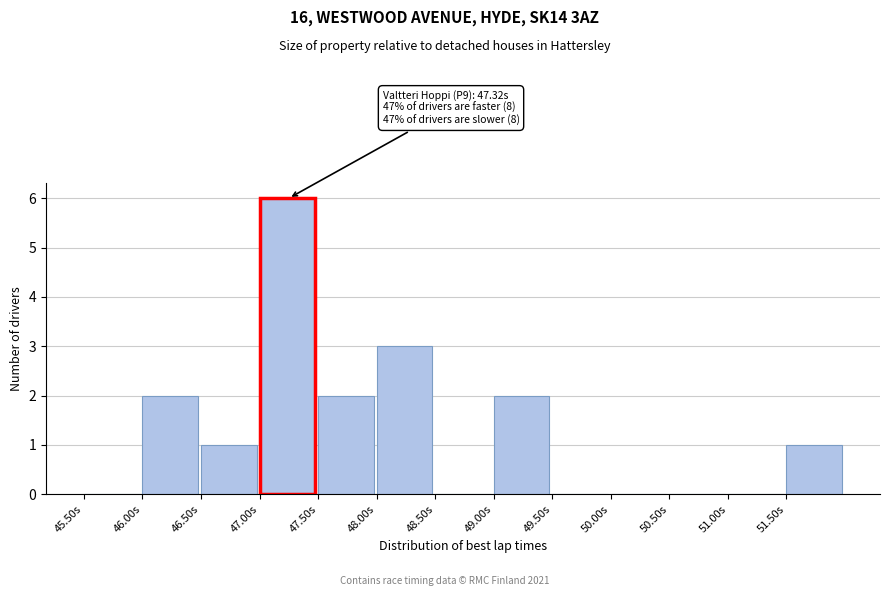

Over which range of the x-axis is the bar tallest?

47.0 to 47.5